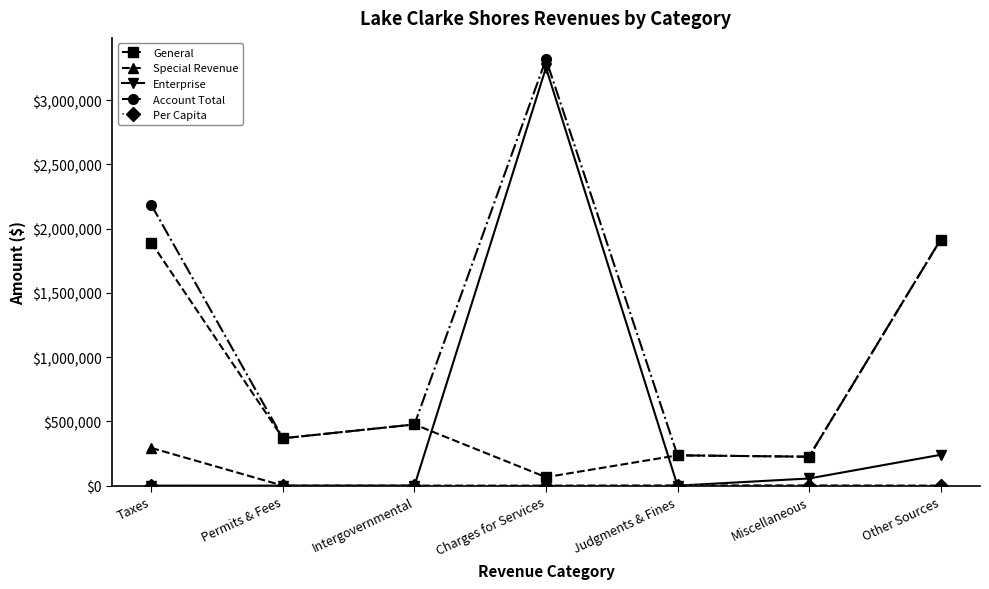

In Account Total, how many points are lower than both neighbors (excluding endpoints)?

2